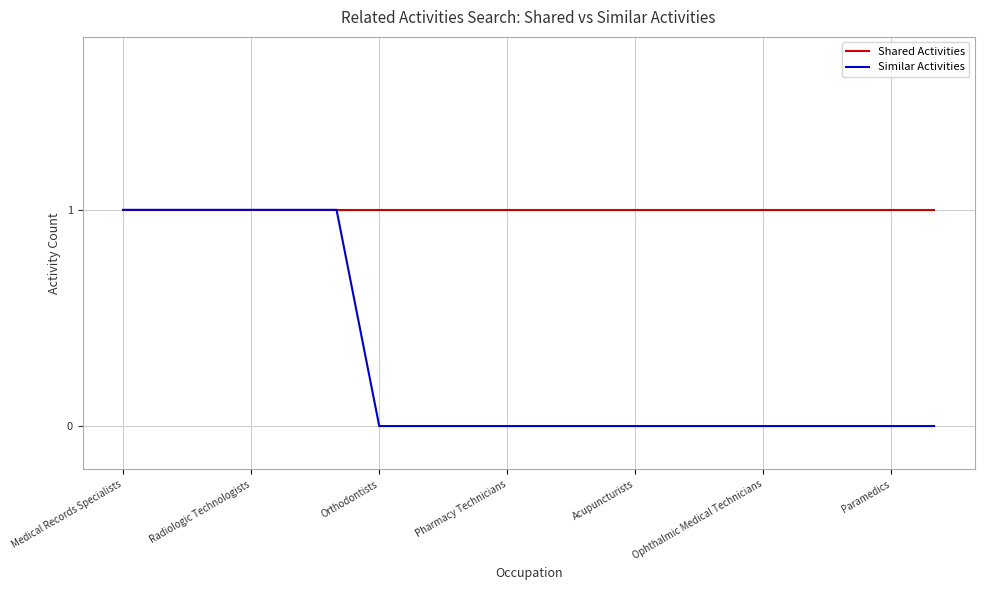

What are all the series names shown in the legend?

Shared Activities, Similar Activities